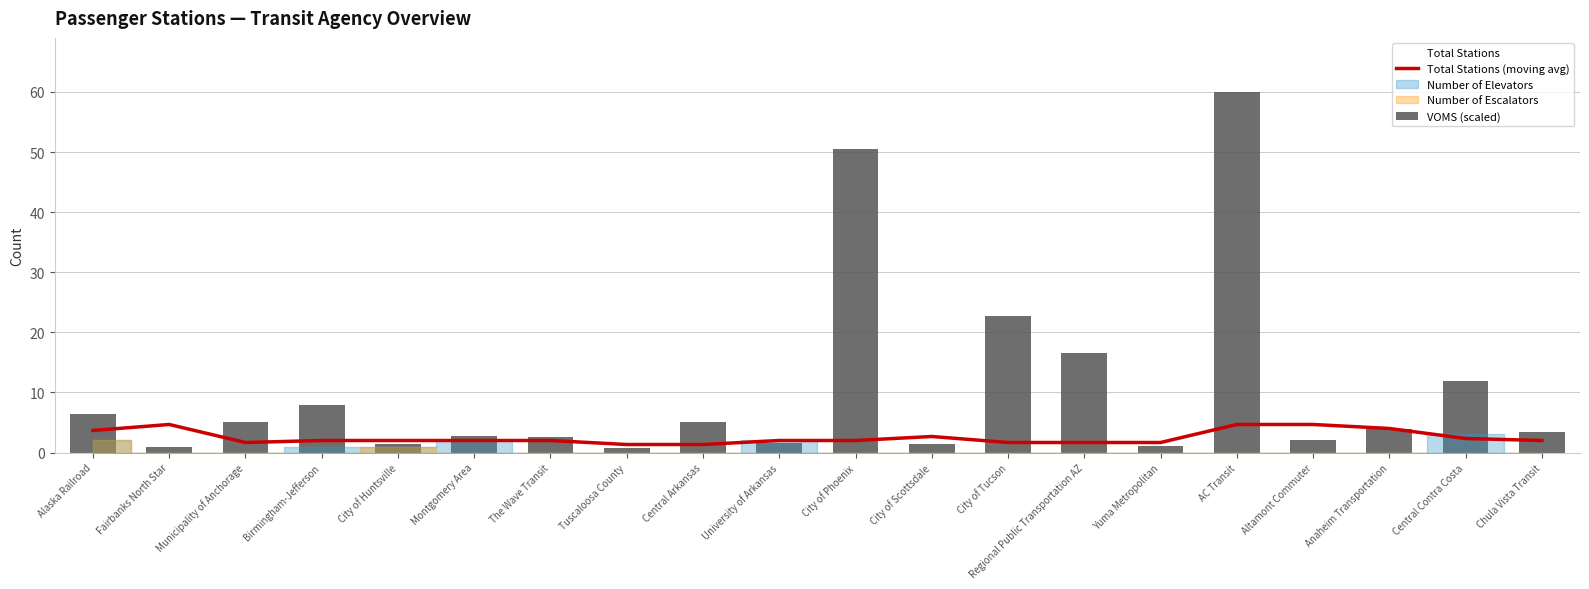

Reading left to right, list all the values displayed in this chart.

Total Stations (moving avg): 3.7	4.7	1.7	2.0	2.0	2.0	2.0	1.3	1.3	2.0	2.0	2.7	1.7	1.7	1.7	4.7	4.7	4.0	2.3	2.0
VOMS (scaled): 6.4	0.9	5.2	8.0	1.5	2.8	2.6	0.7	5.2	1.6	50.5	1.5	22.8	16.6	1.0	60.0	2.0	3.9	11.9	3.5